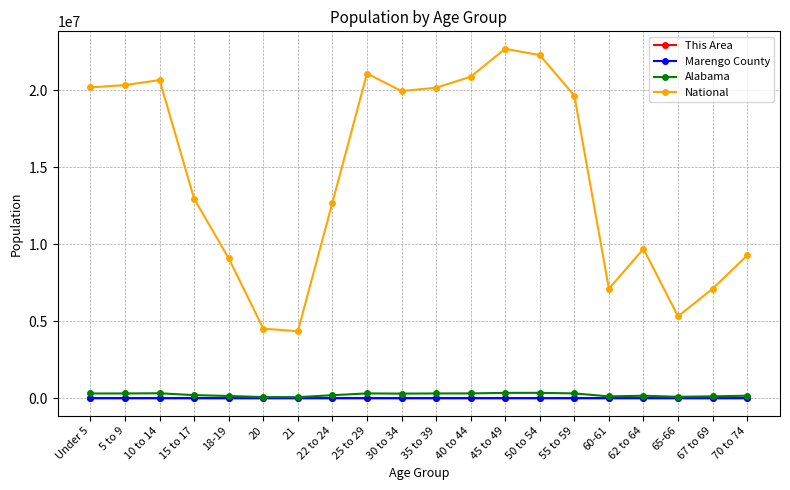

True or false: National has more than 0 points higher than both neighbors.

True